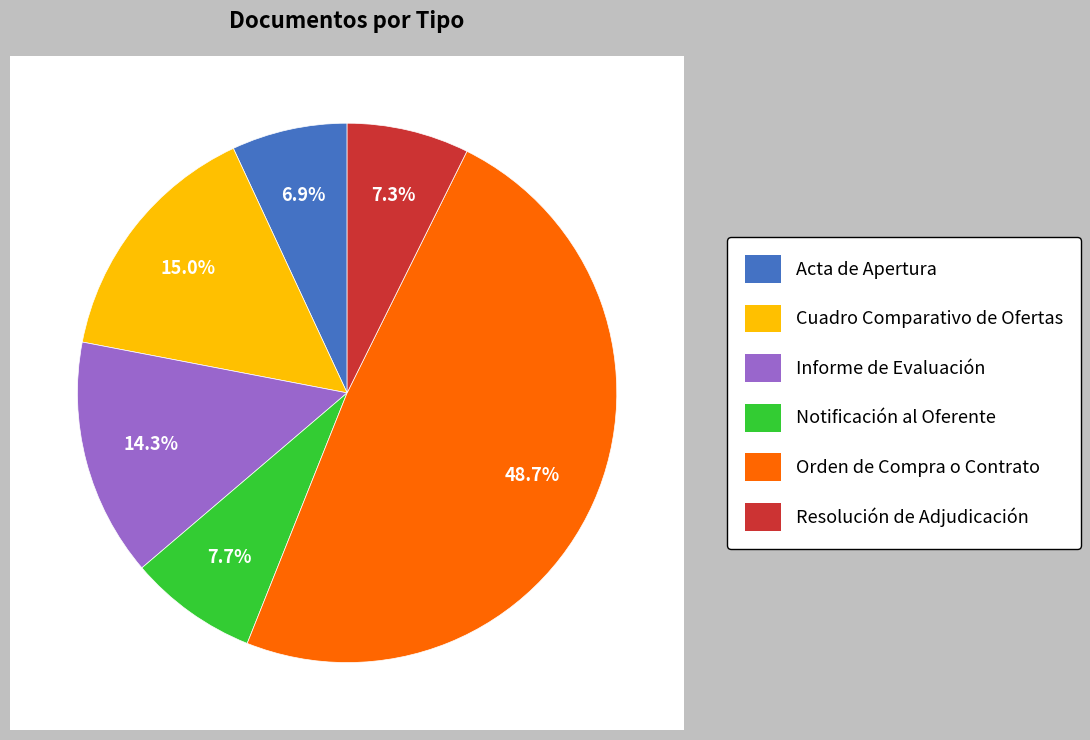

Is there a majority slice in this chart?

No